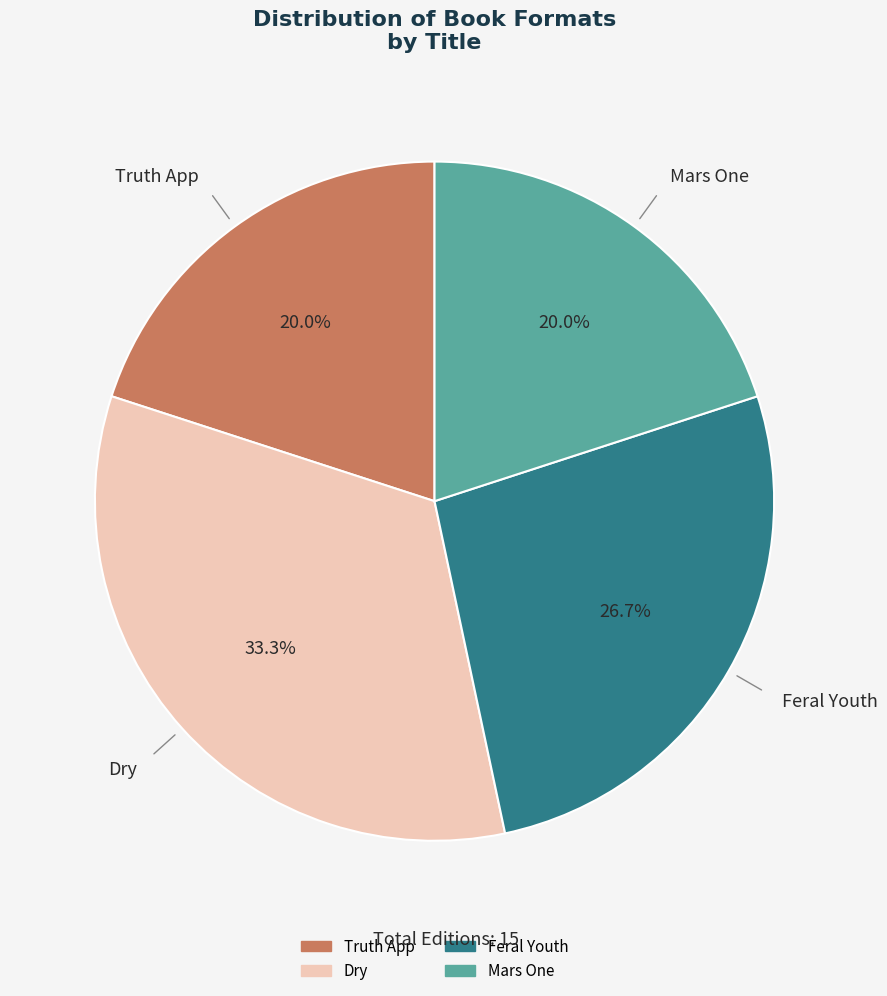

To the nearest percent, what portion does Truth App represent?

20%